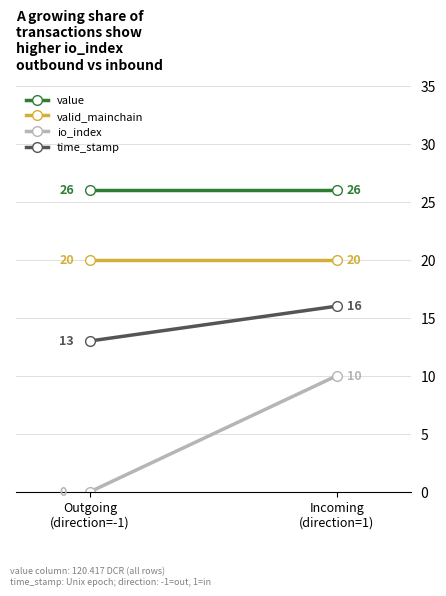

Count the number of data series in this chart.

4